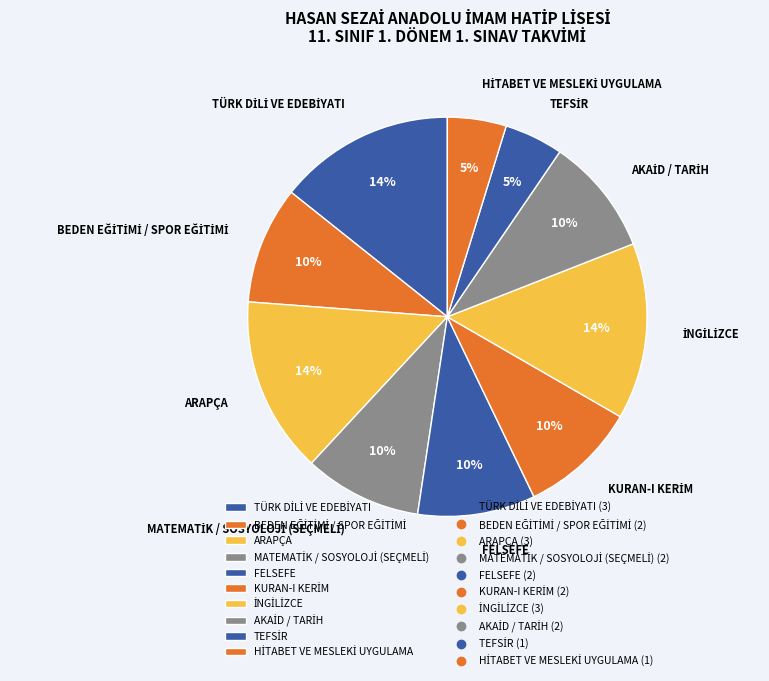

Does any single category account for the majority?

No